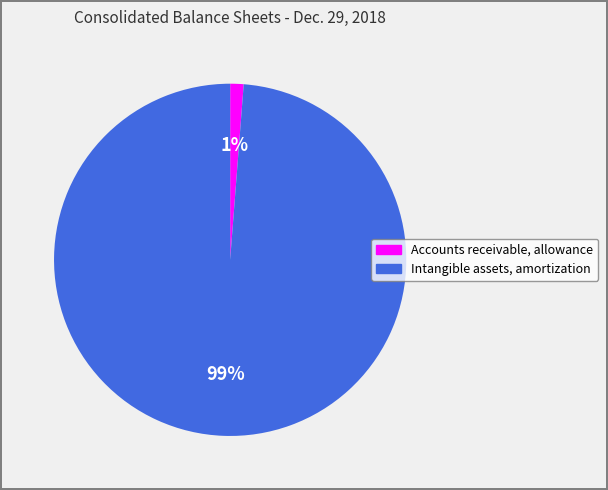

Combined, do Intangible assets, amortization and Accounts receivable, allowance account for over 50%?

Yes